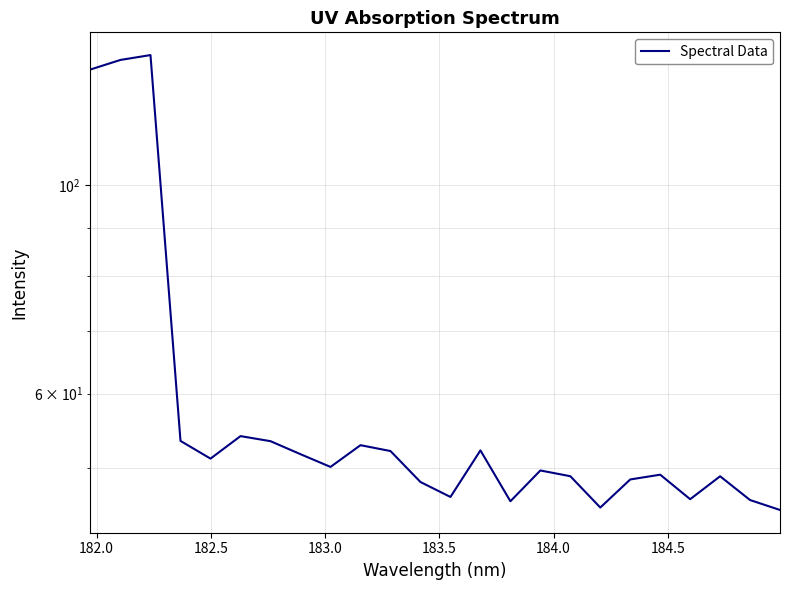

Does the chart have visible grid lines?

Yes